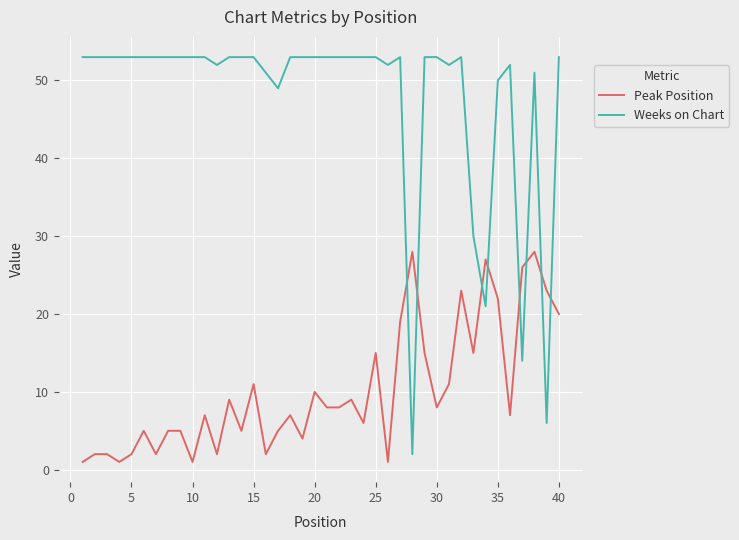

List the series in order of their peak value, lowest first.

Peak Position, Weeks on Chart